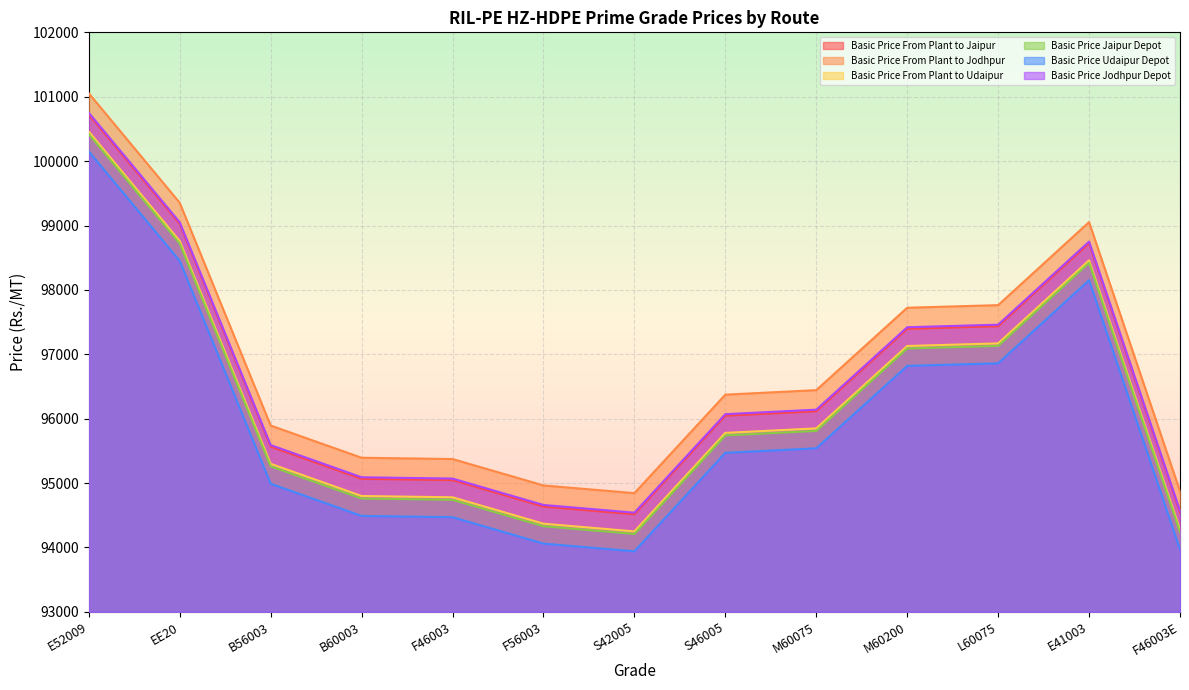

What is the difference between the second highest and second lowest values in the Basic Price Jaipur Depot series?

4480